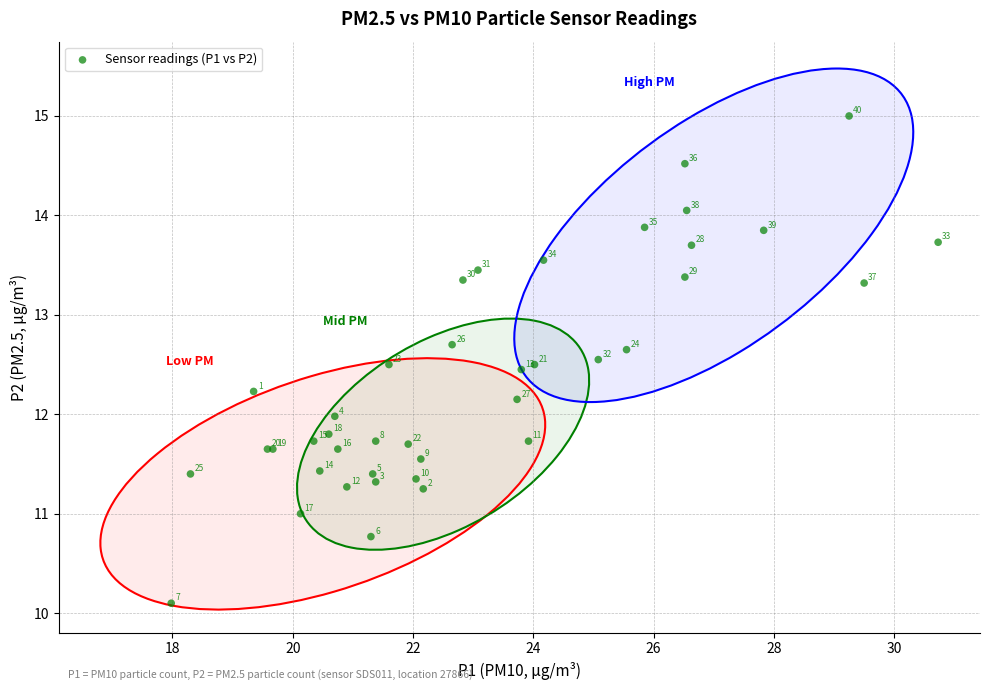

What Y value in the scatter plot is closest to 12?

12.0